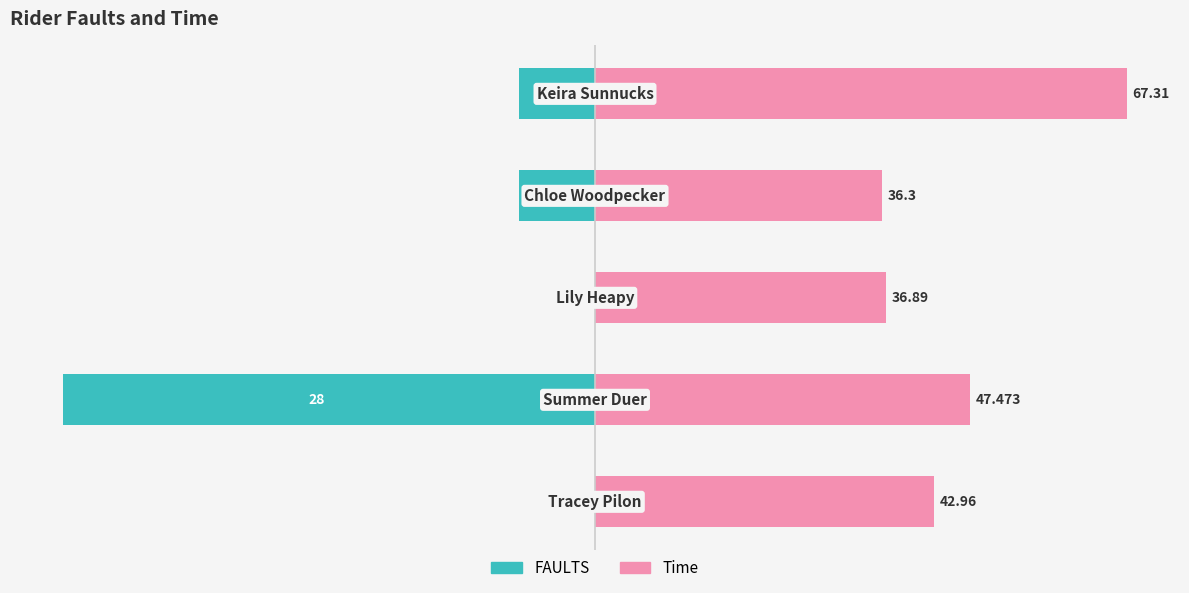

How many values in the FAULTS series are below -4?

1